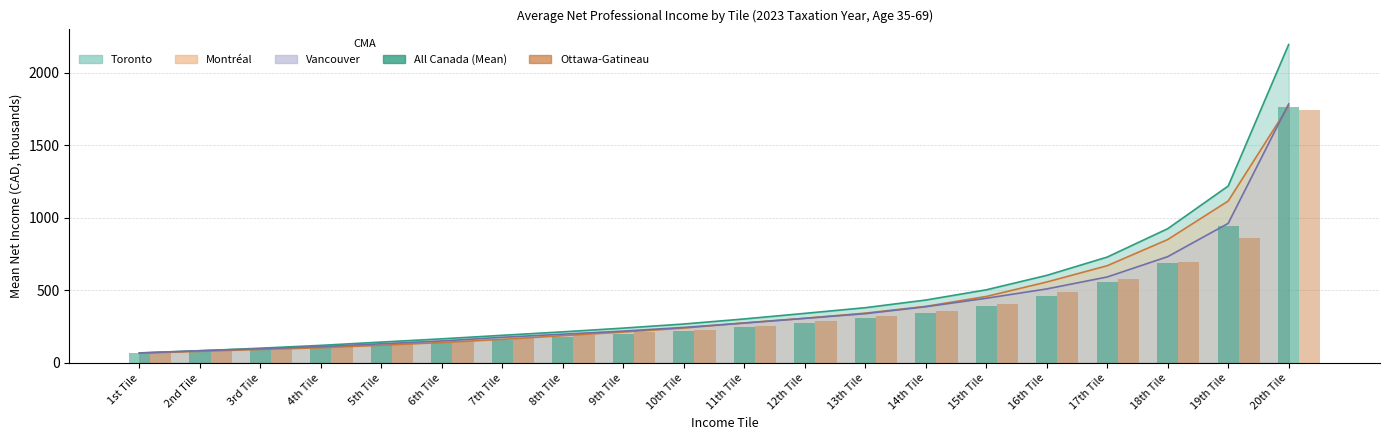

What is the sum of all Ottawa-Gatineau values?

7457.4